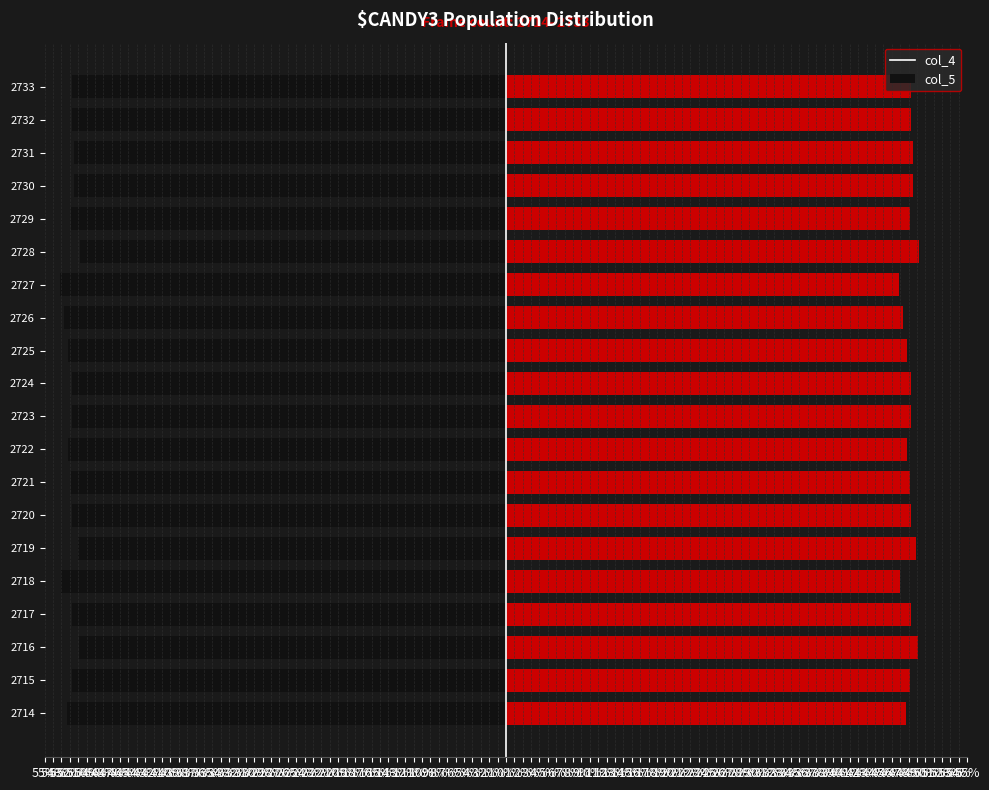

Reading left to right, extract all data points from this chart.

col_4: -52.3	-51.8	-50.9	-51.8	-53.0	-51.1	-51.7	-51.8	-52.2	-51.7	-51.7	-52.2	-52.7	-53.1	-50.7	-51.8	-51.4	-51.4	-51.7	-51.7
col_5: 47.7	48.2	49.1	48.2	47.0	48.9	48.3	48.2	47.8	48.3	48.3	47.8	47.3	46.9	49.3	48.2	48.6	48.6	48.3	48.3